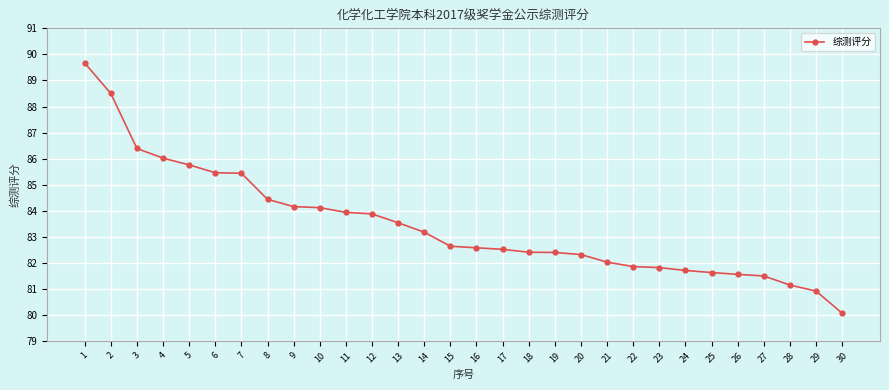

What is the difference between the second highest and second lowest values?

7.6